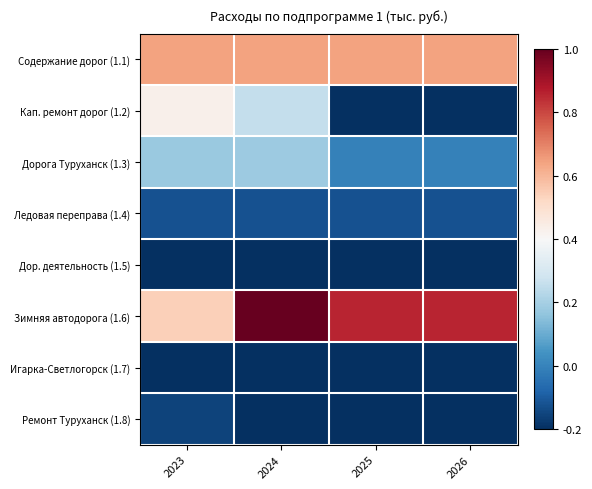

What is the greatest value displayed?

1.0